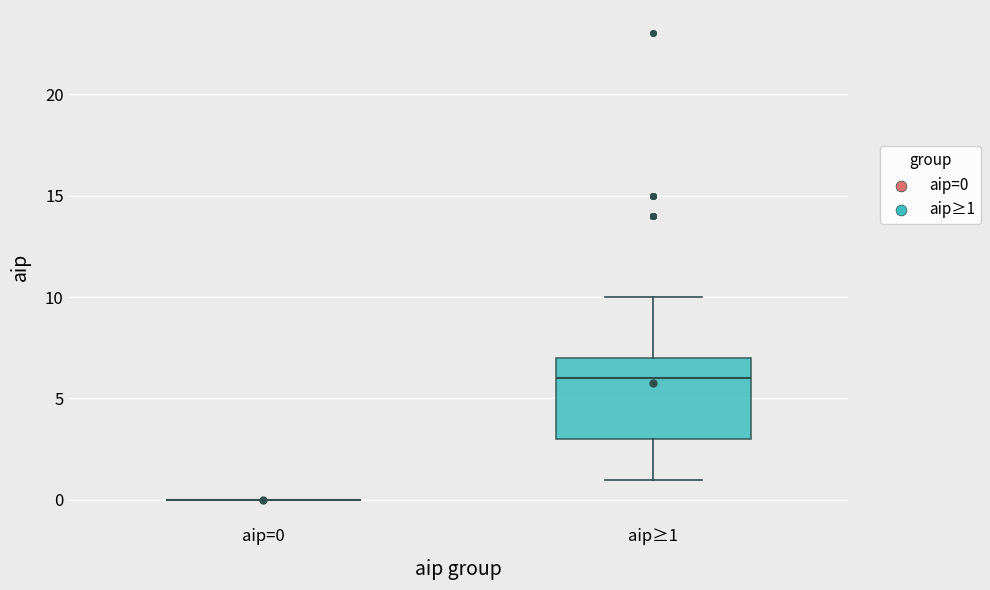

Which box is the tallest, from its lower edge to its upper edge?

aip≥1